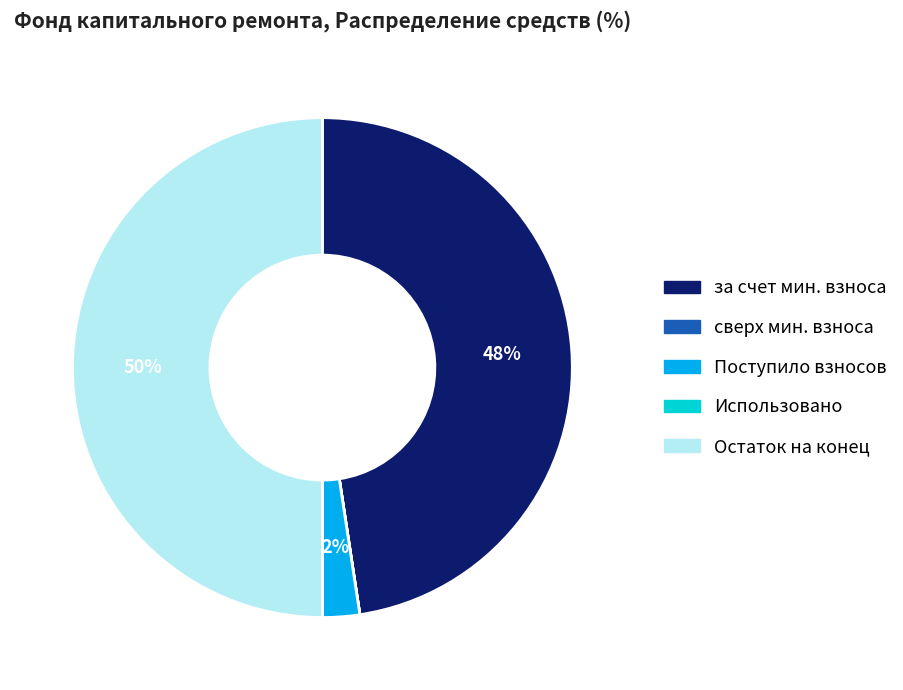

The Остаток на конец slice represents 65% of the pie. True or false?

False